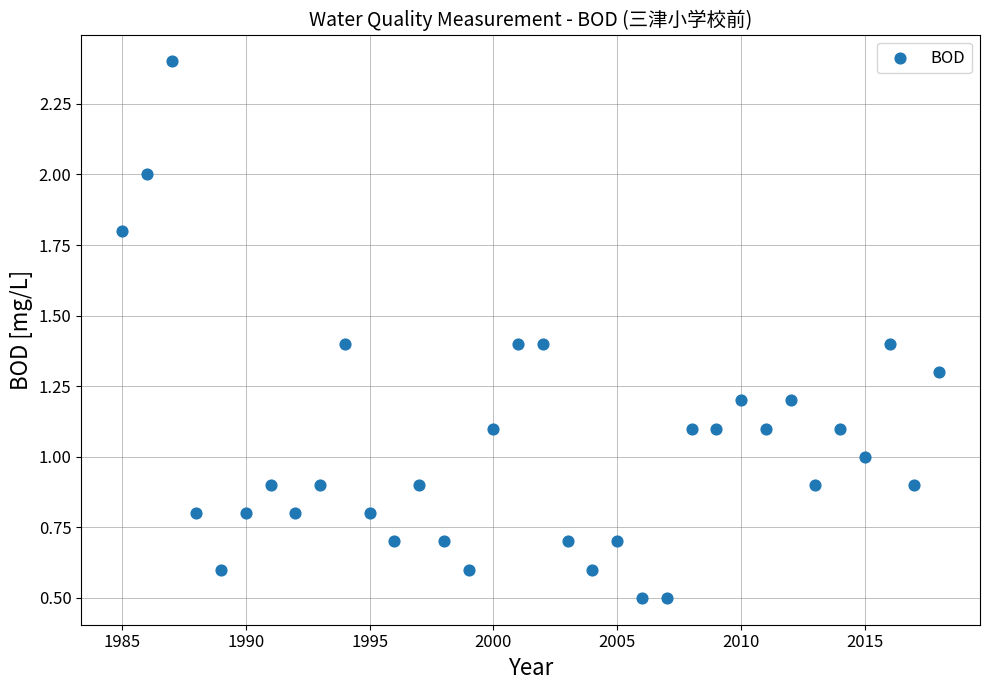

What is the range of X values (max minus min)?

33.0